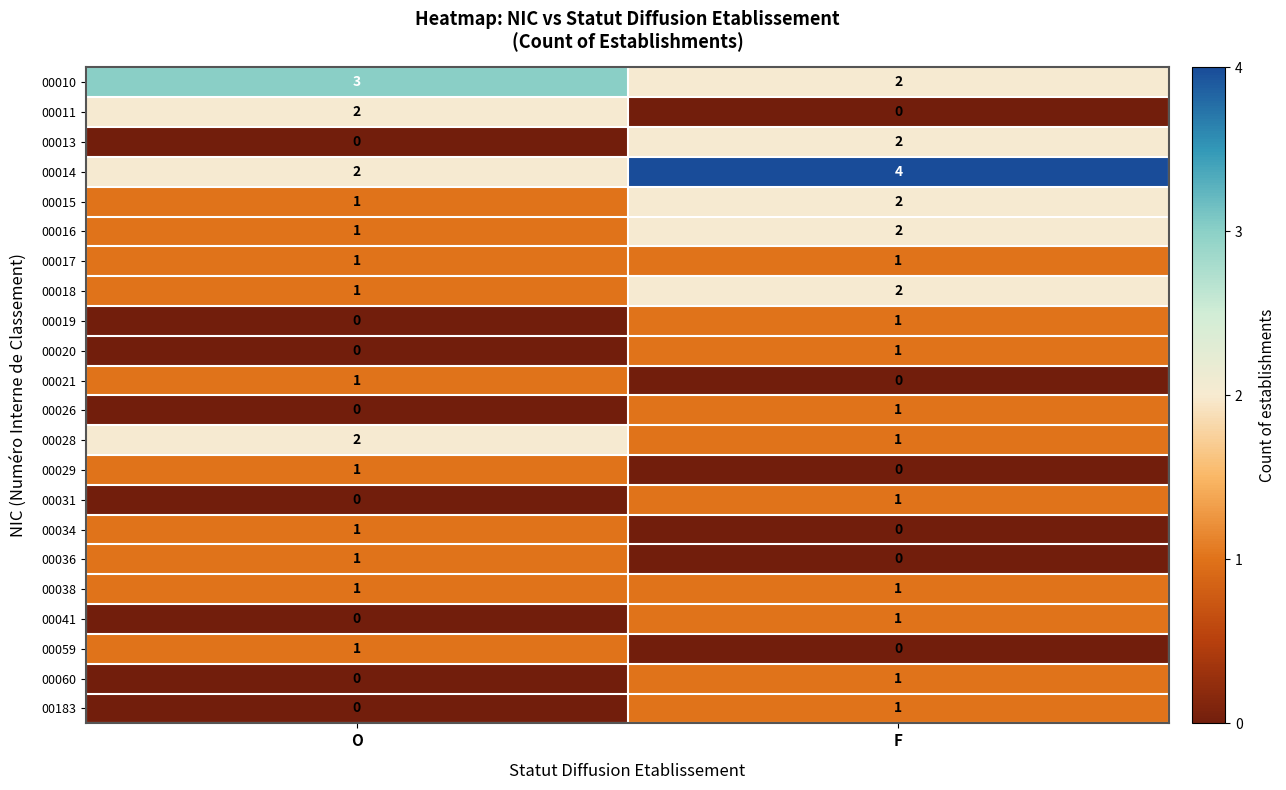

Rank the categories by 00060 value from highest to lowest.

F, O